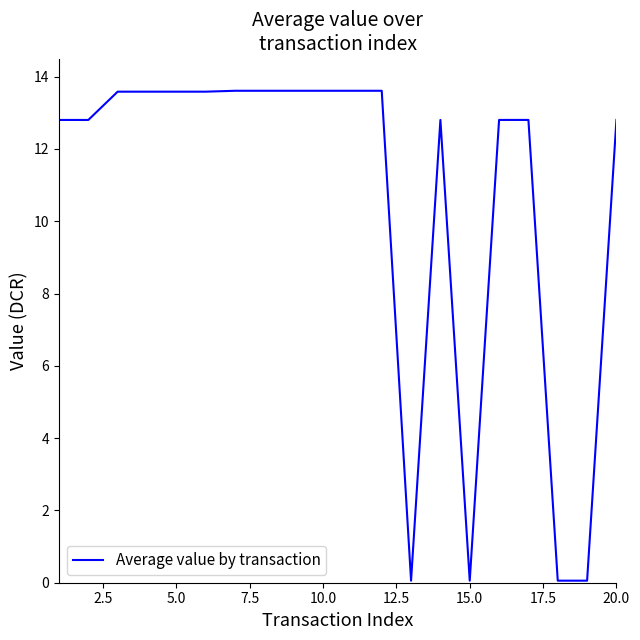

What is the difference between the maximum and minimum values?

13.6